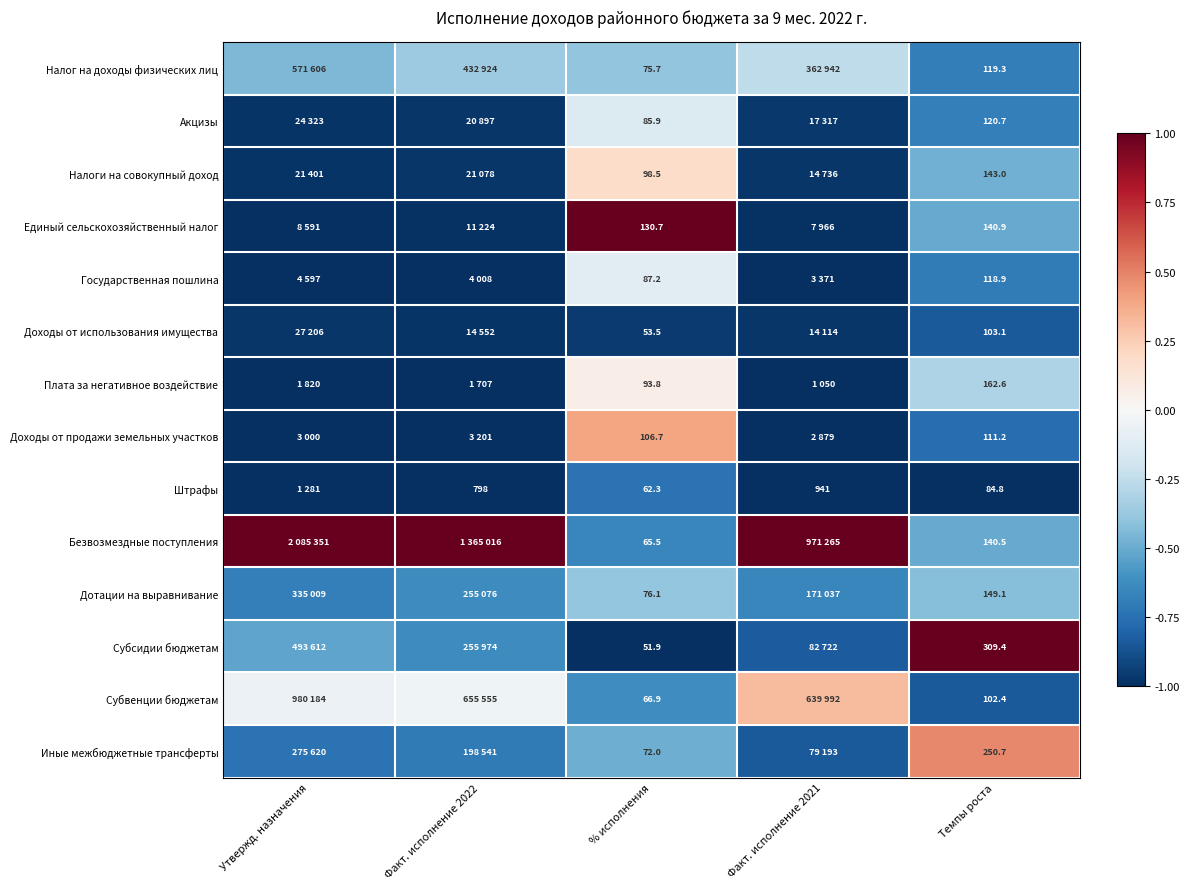

Rank the series at % исполнения from lowest to highest value.

Субсидии бюджетам, Доходы от использования имущества, Штрафы, Безвозмездные поступления, Субвенции бюджетам, Иные межбюджетные трансферты, Налог на доходы физических лиц, Дотации на выравнивание, Акцизы, Государственная пошлина, Плата за негативное воздействие, Налоги на совокупный доход, Доходы от продажи земельных участков, Единый сельскохозяйственный налог